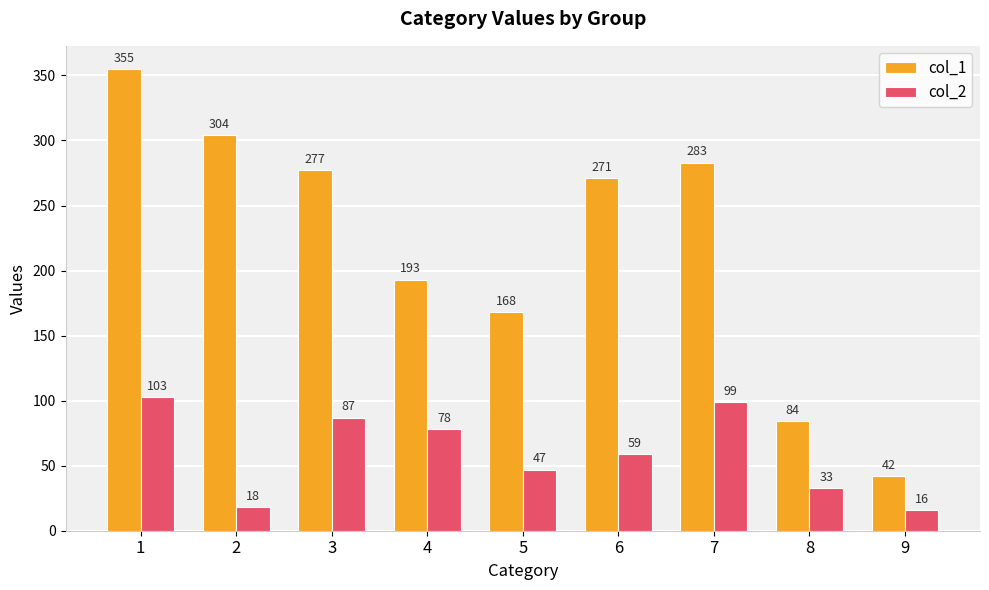

At how many categories does at least one series exceed 201?

5